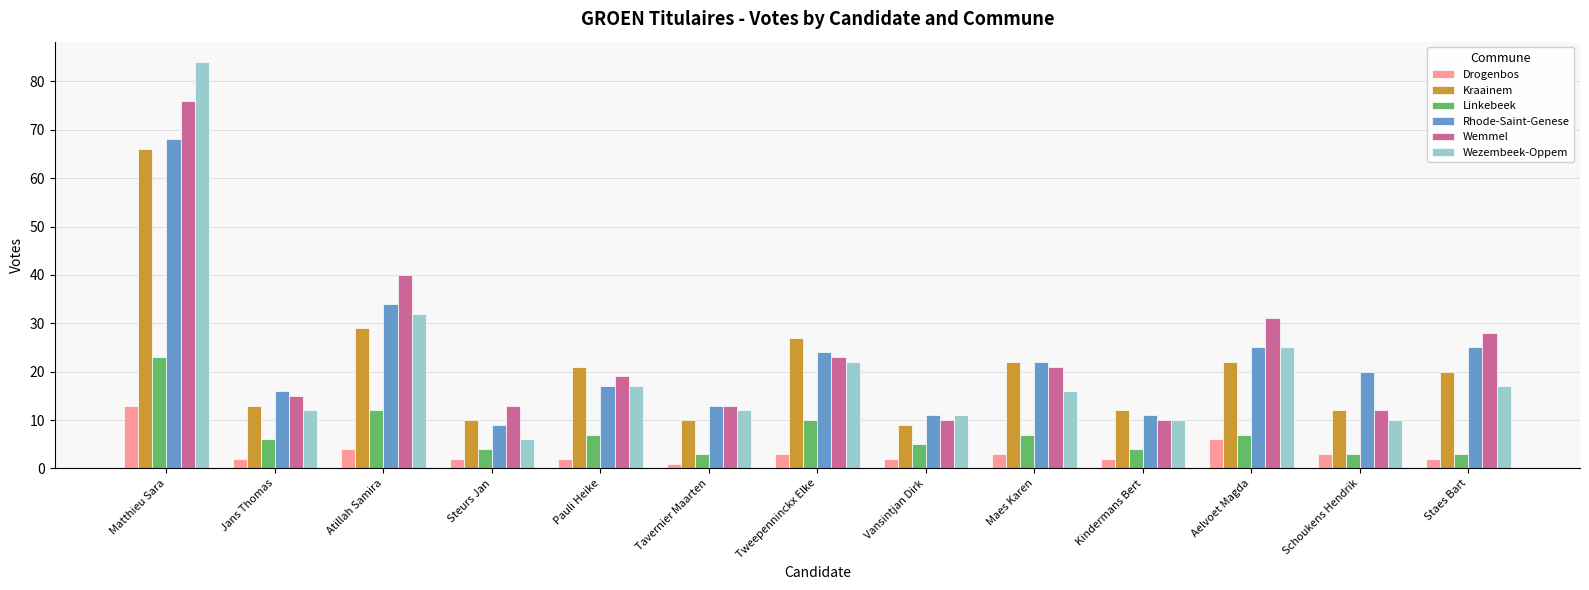

Rank the series by their maximum value, from lowest to highest.

Drogenbos, Linkebeek, Kraainem, Rhode-Saint-Genese, Wemmel, Wezembeek-Oppem